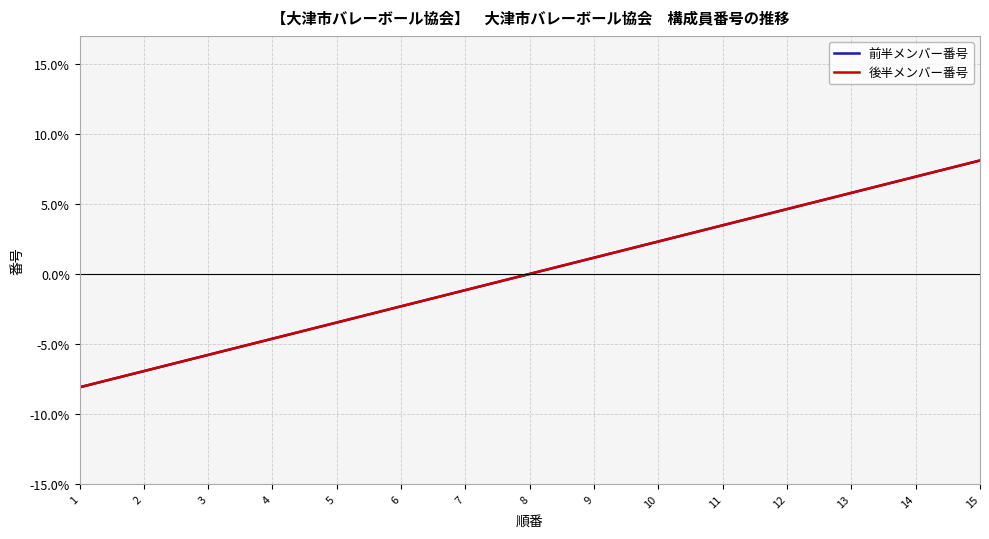

The value of 前半メンバー番号 at 14 is 10.6. True or false?

False